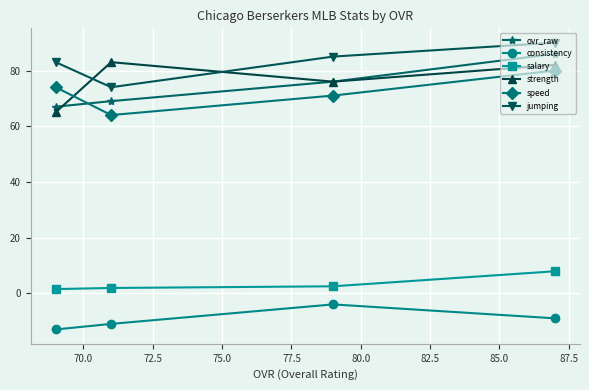

What is the value of the consistency point at the 4th from the left?

-9.0